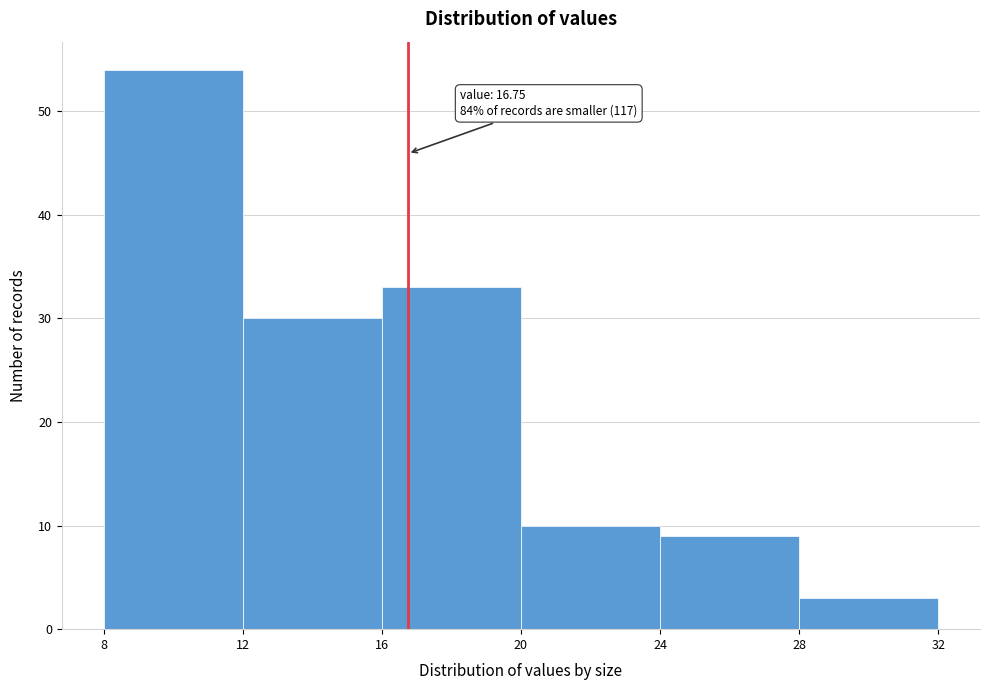

Which range on the x-axis has the tallest bar?

8 to 12